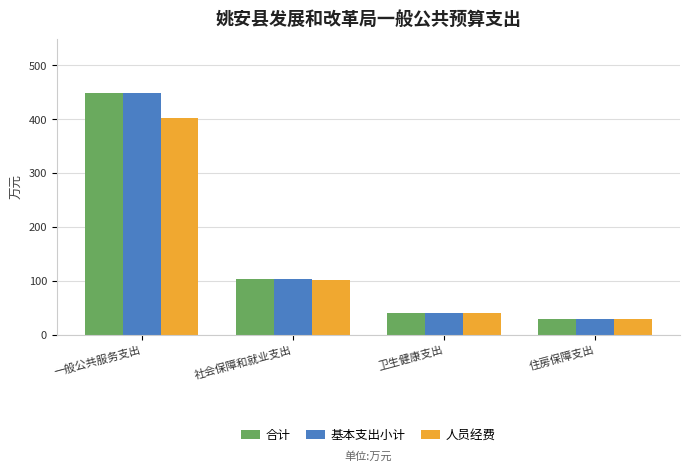

At how many categories does at least one series exceed 313?

1